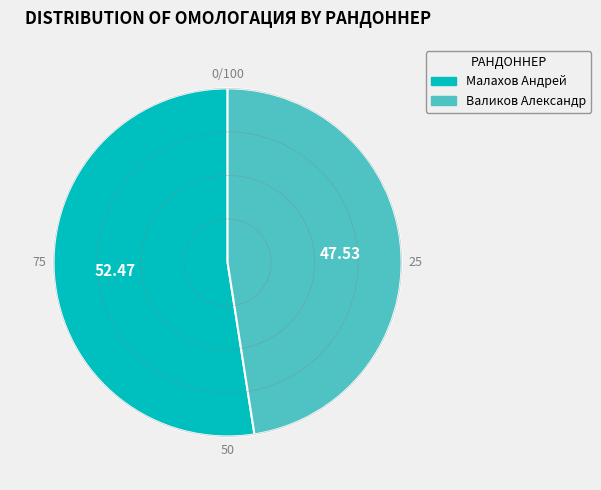

Does any single category account for the majority?

Yes